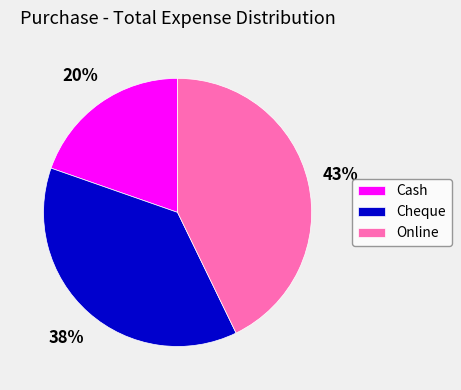

Combined, do Cheque and Online account for over 50%?

Yes